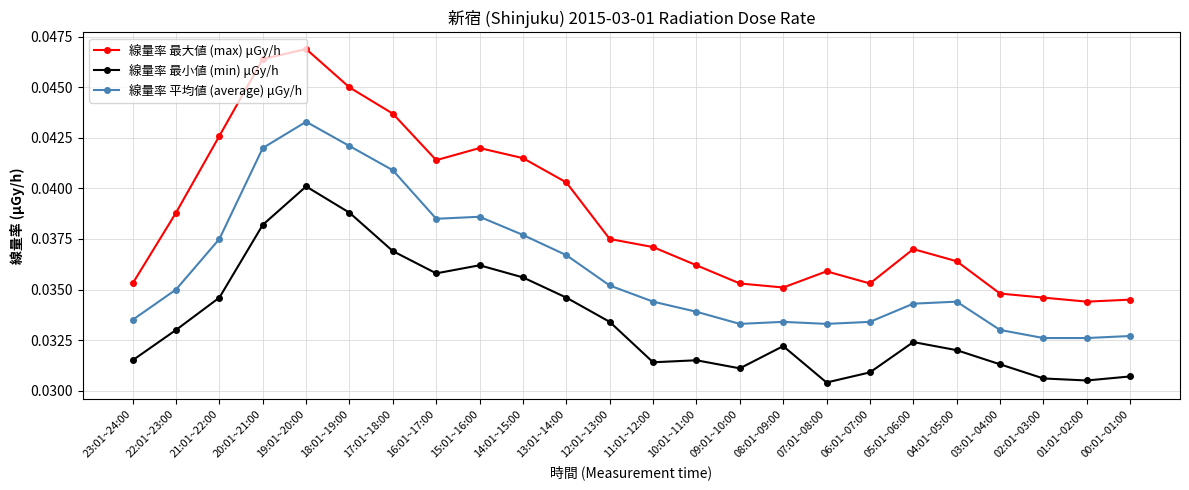

True or false: 線量率 最小値 (min) μGy/h and 線量率 最大値 (max) μGy/h cross at least once.

False